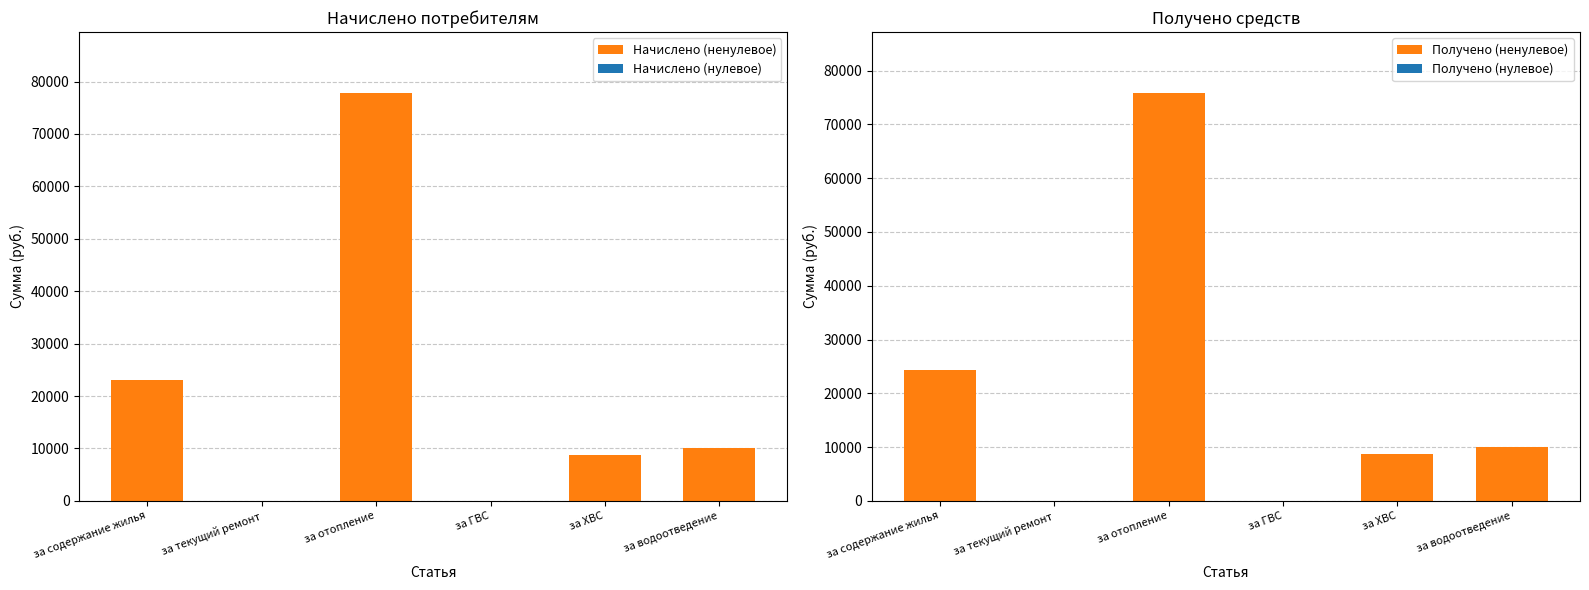

What is the difference between the Получено values at за ХВС and за текущий ремонт?

8785.8